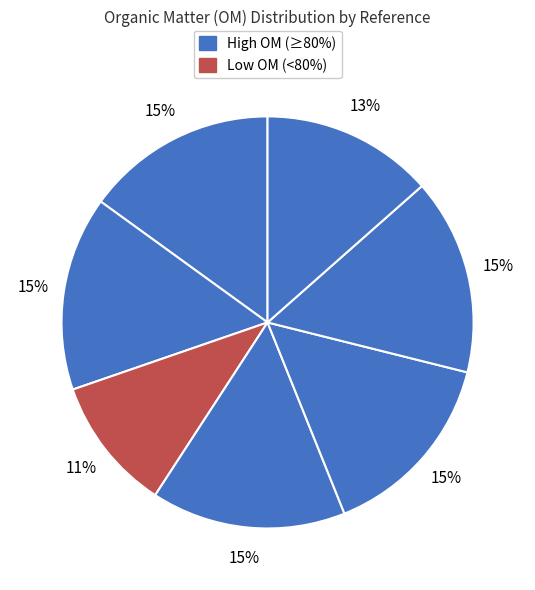

Count the number of slices in the pie.

7